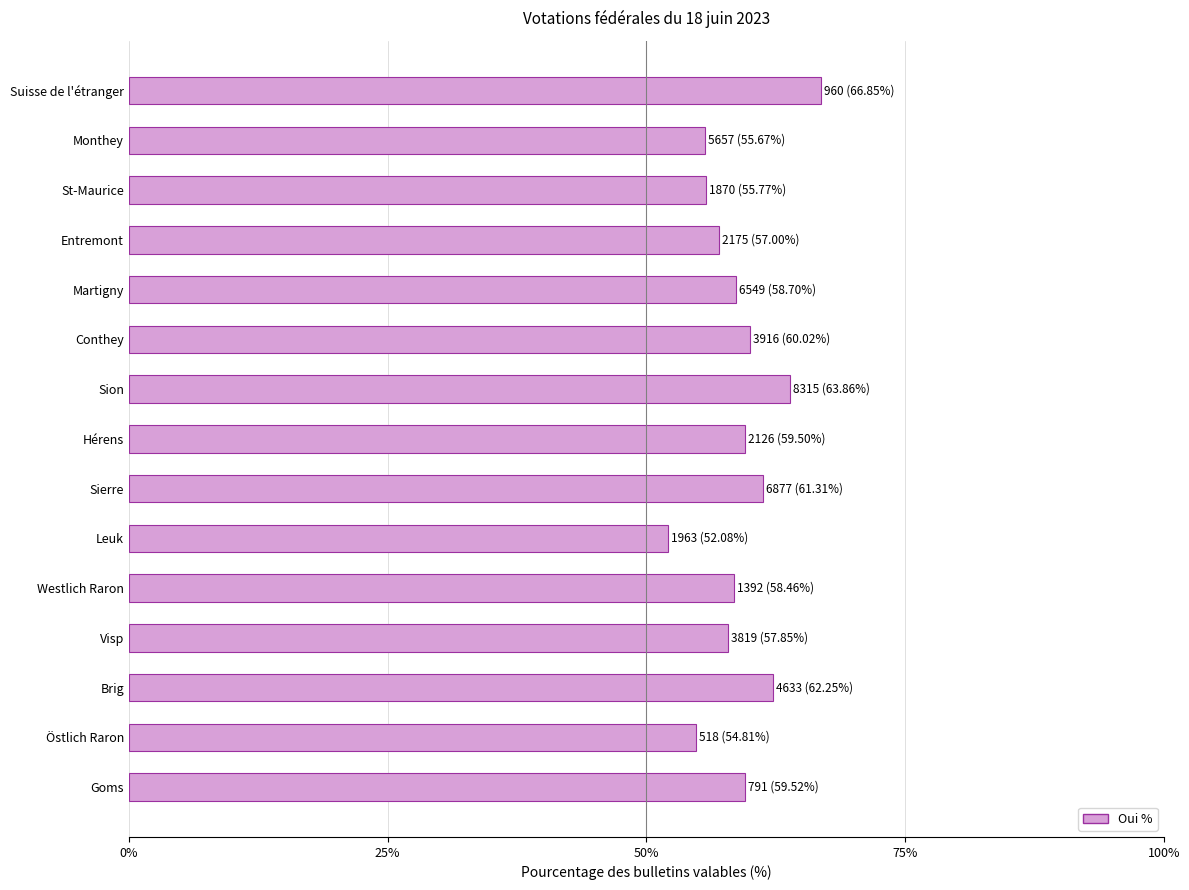

What is the change in value from Östlich Raron to Hérens?

+4.7